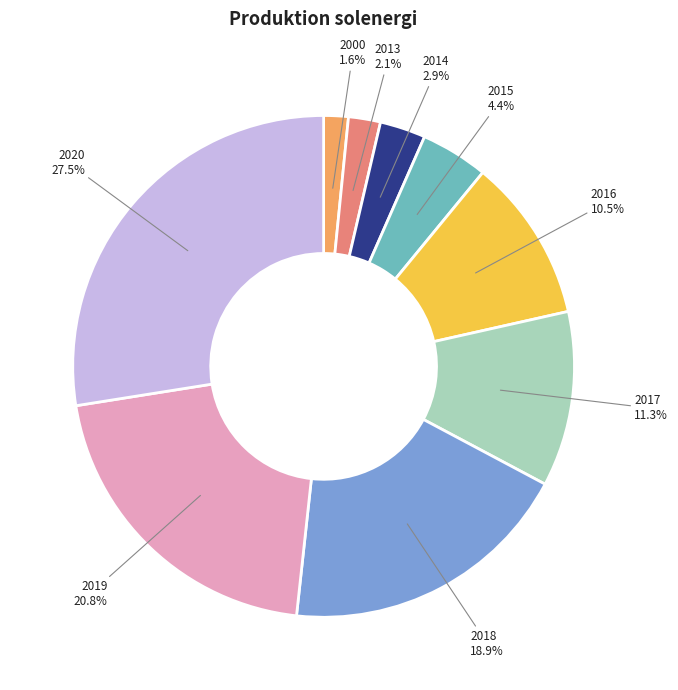

Which category has the biggest portion of the pie?

2020